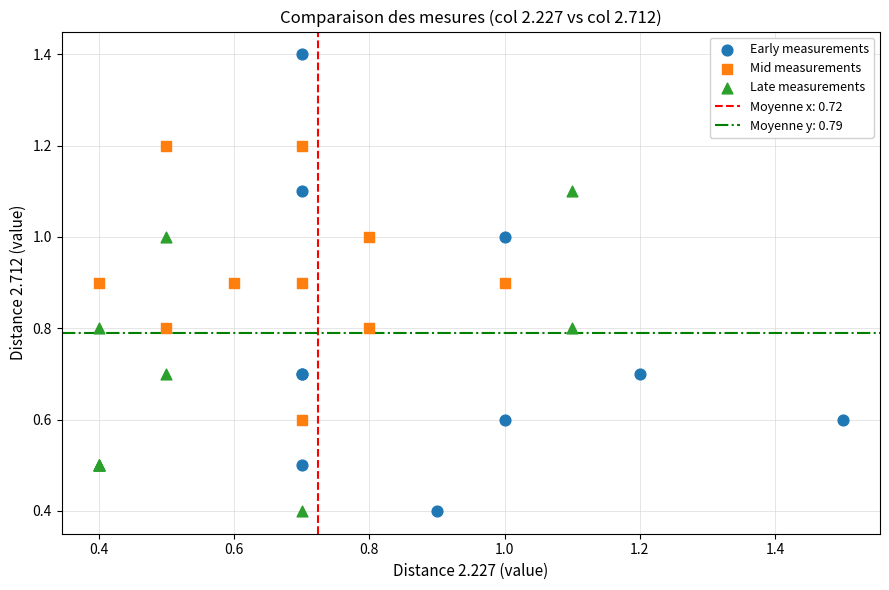

Which series reaches the maximum Y coordinate?

Early measurements